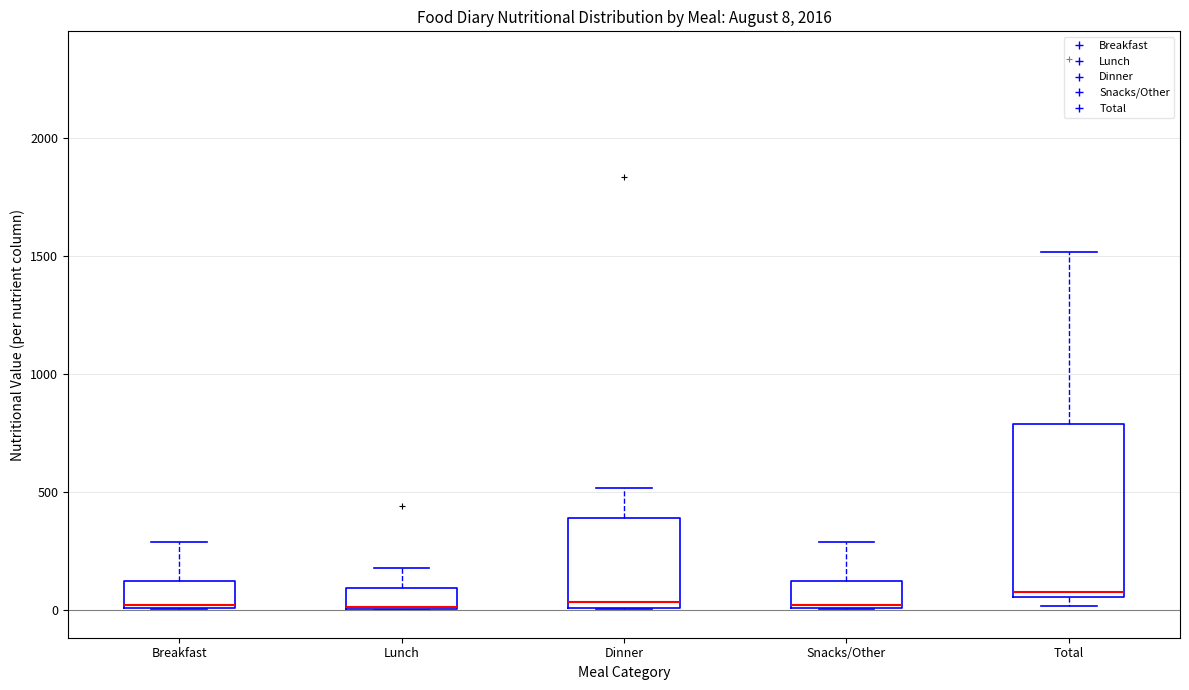

Which box is the tallest, from its lower edge to its upper edge?

Total